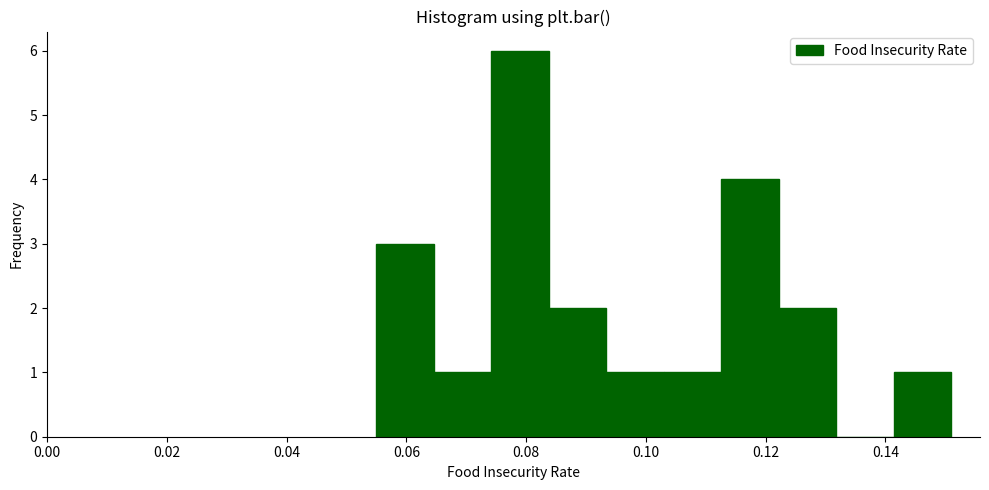

Reading left to right, list every bar in this chart as the range it spans on the x-axis followed by its height. Neither the bar edges nor the heights are printed on the chart, so give them approximately, as read against the axes.

0.056 to 0.064: 3
0.064 to 0.074: 1
0.074 to 0.084: 6
0.084 to 0.094: 2
0.094 to 0.104: 1
0.104 to 0.112: 1
0.112 to 0.122: 4
0.122 to 0.132: 2
0.132 to 0.142: 0
0.142 to 0.152: 1